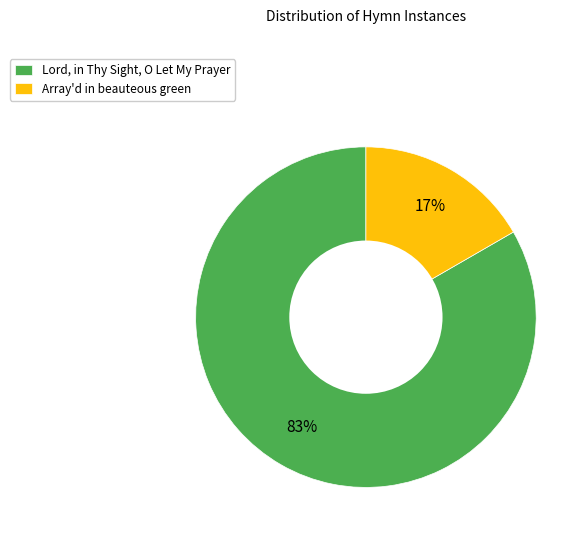

Which category has the biggest portion of the pie?

Lord, in Thy Sight, O Let My Prayer